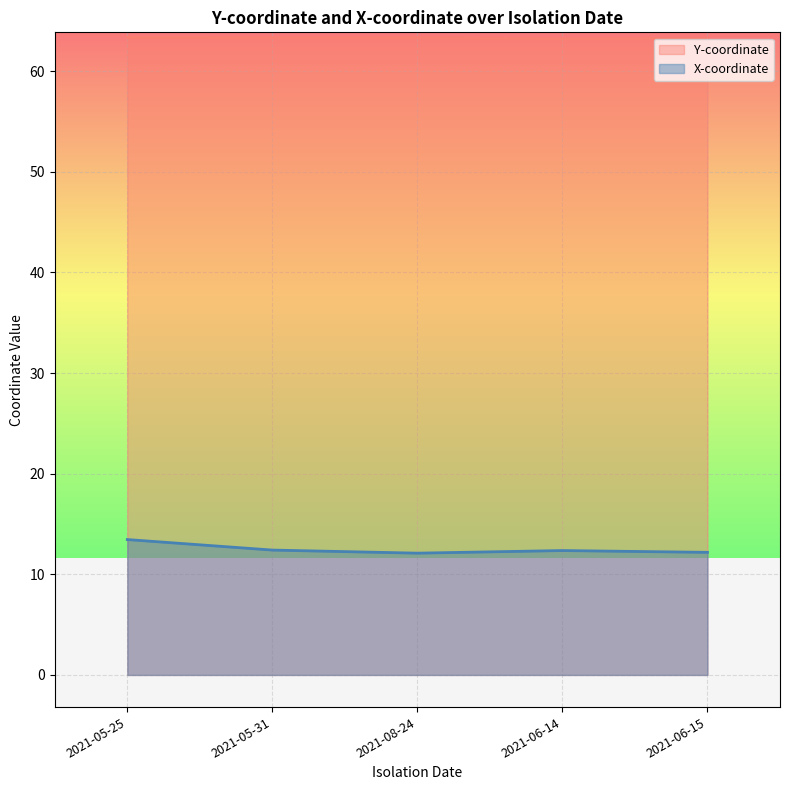

What is the value of the X-coordinate point at the 5th from the left?

12.2